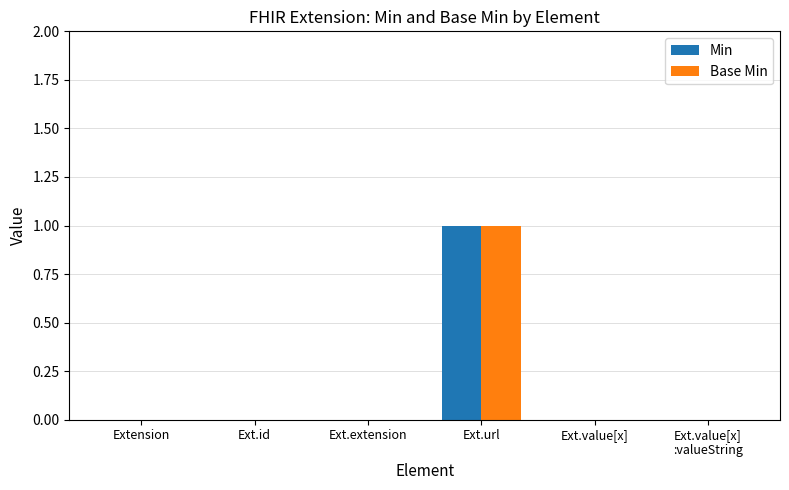

True or false: Min has a value of -1 at Ext.value[x].

False